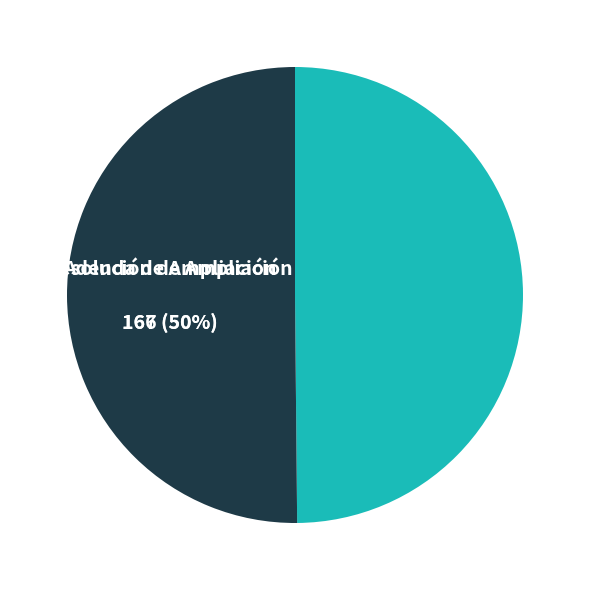

How many slices are in this pie chart?

2